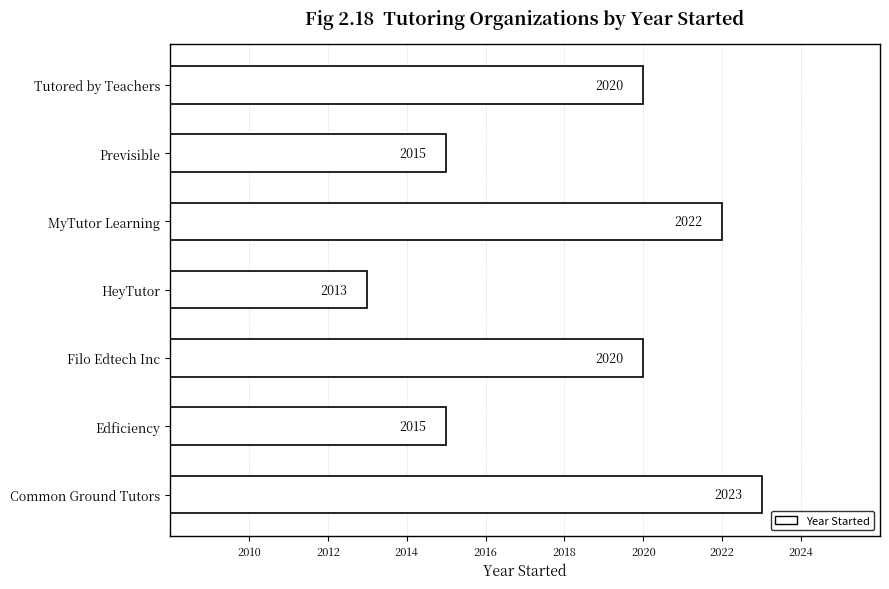

What is the smallest value displayed?

2013